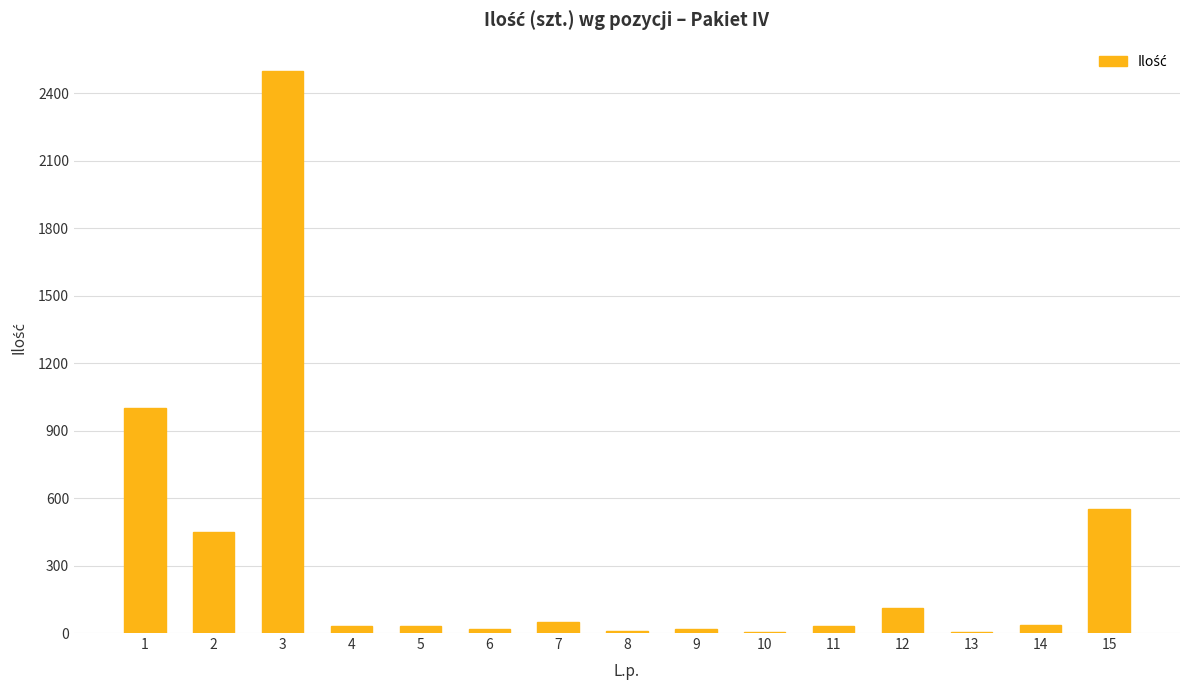

What is the sum of all values?

4842